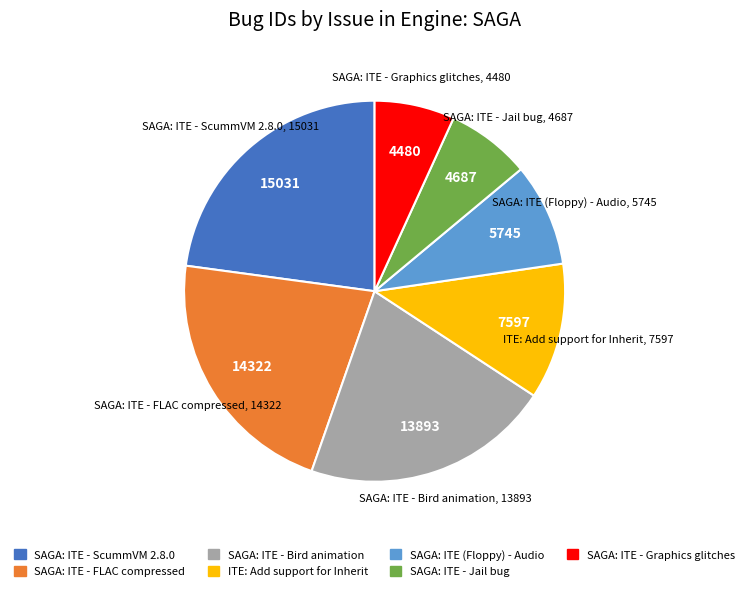

Do SAGA: ITE - Jail bug and SAGA: ITE - FLAC compressed together represent more than half of the pie?

No